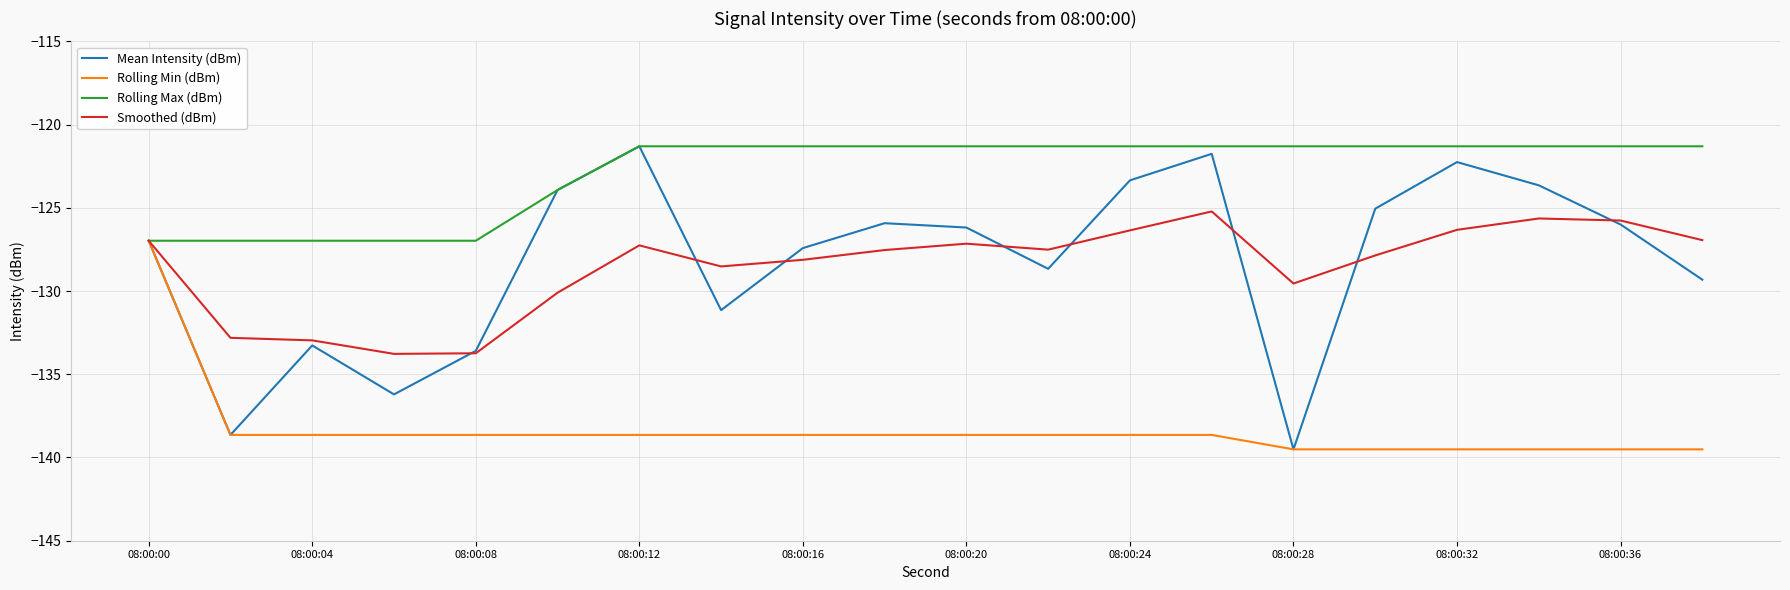

What is the difference between the maximum and minimum values in the Smoothed (dBm) series?

8.6